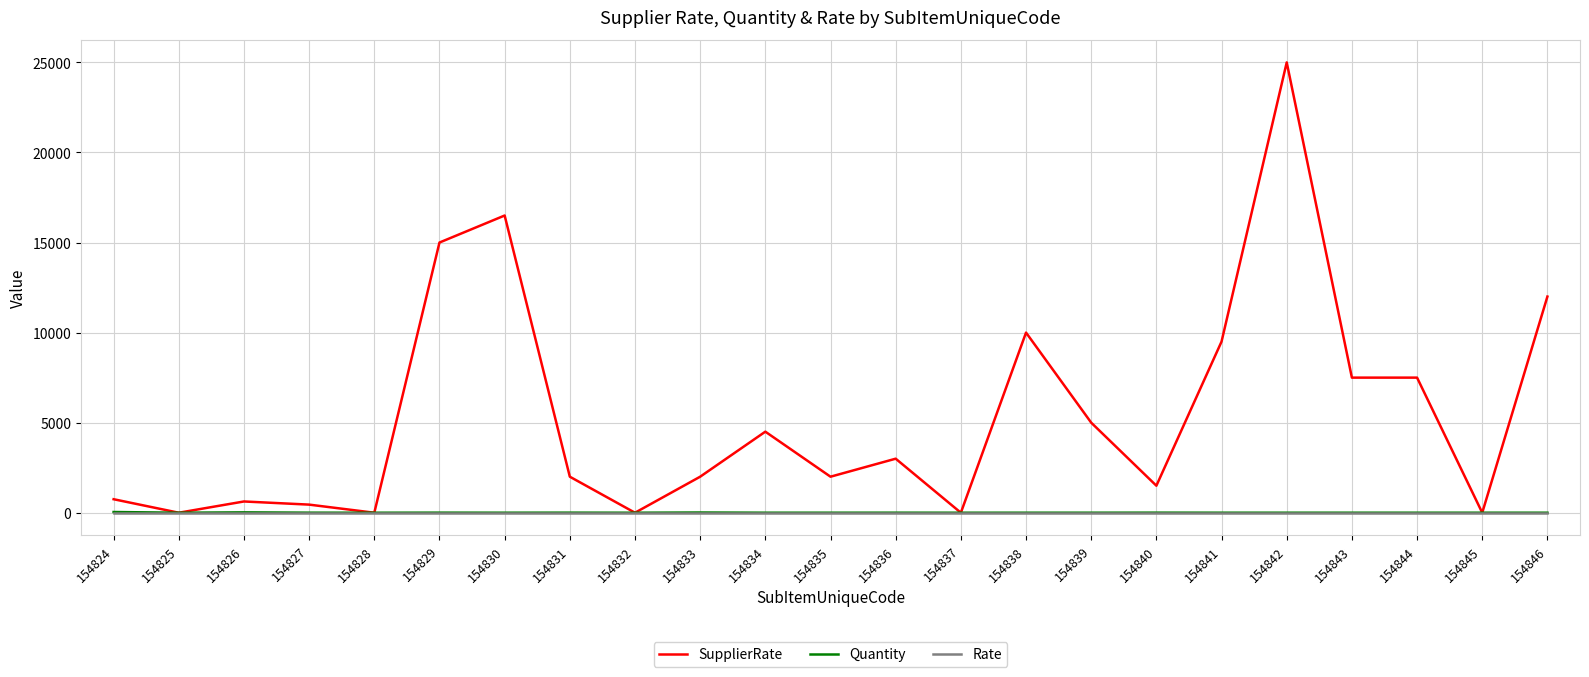

At which category does the chart reach its peak across all series?

154842